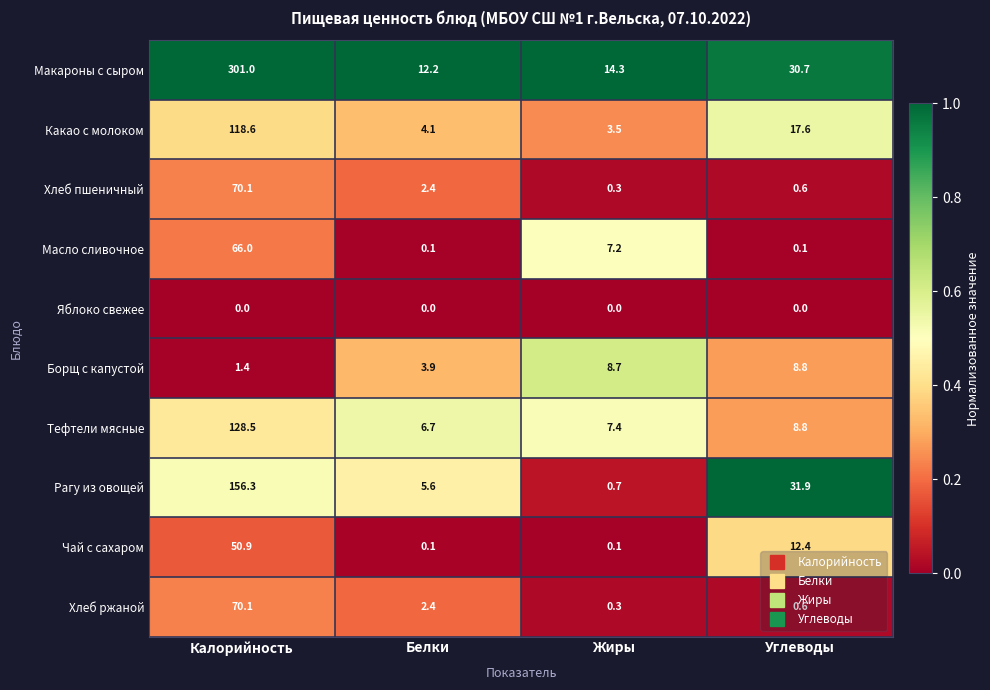

What is the difference between the Какао с молоком values at Белки and Калорийность?

114.5